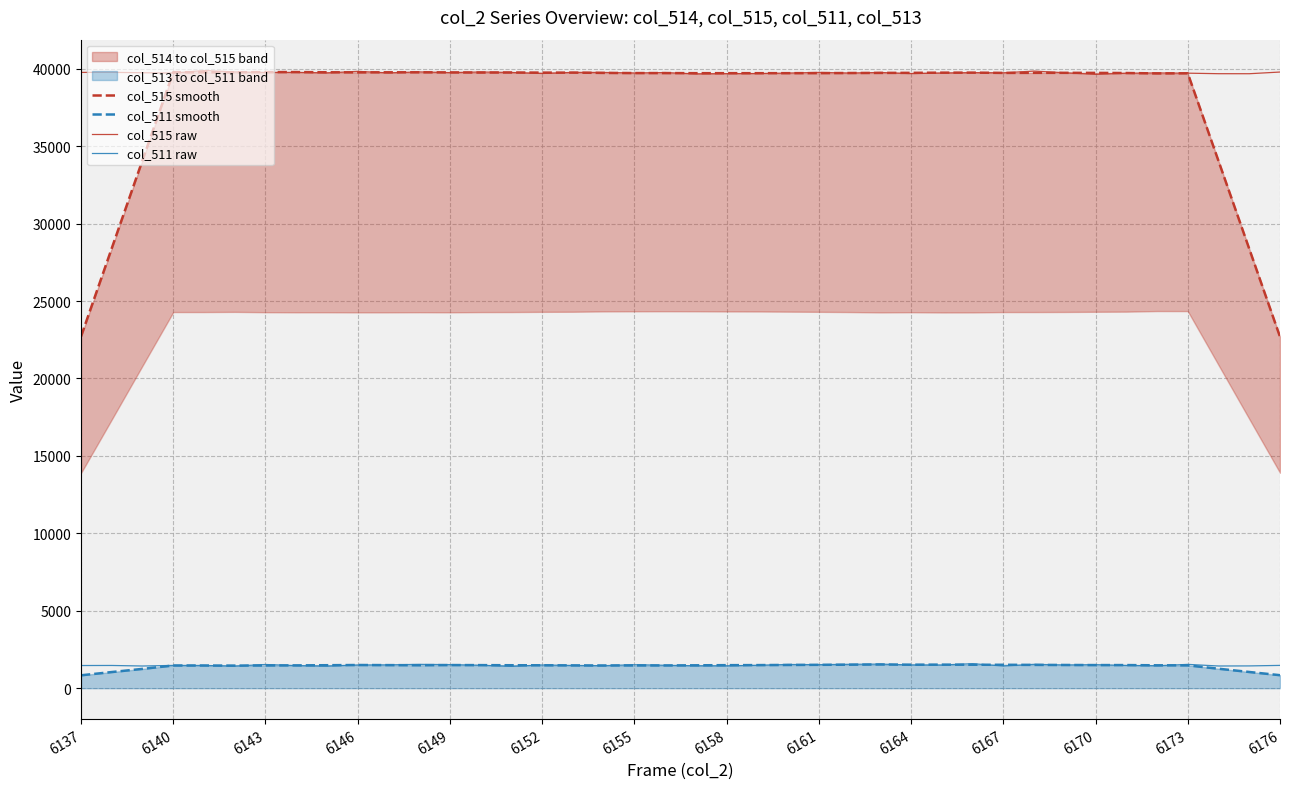

True or false: col_511 raw and col_515 raw cross at least once.

False